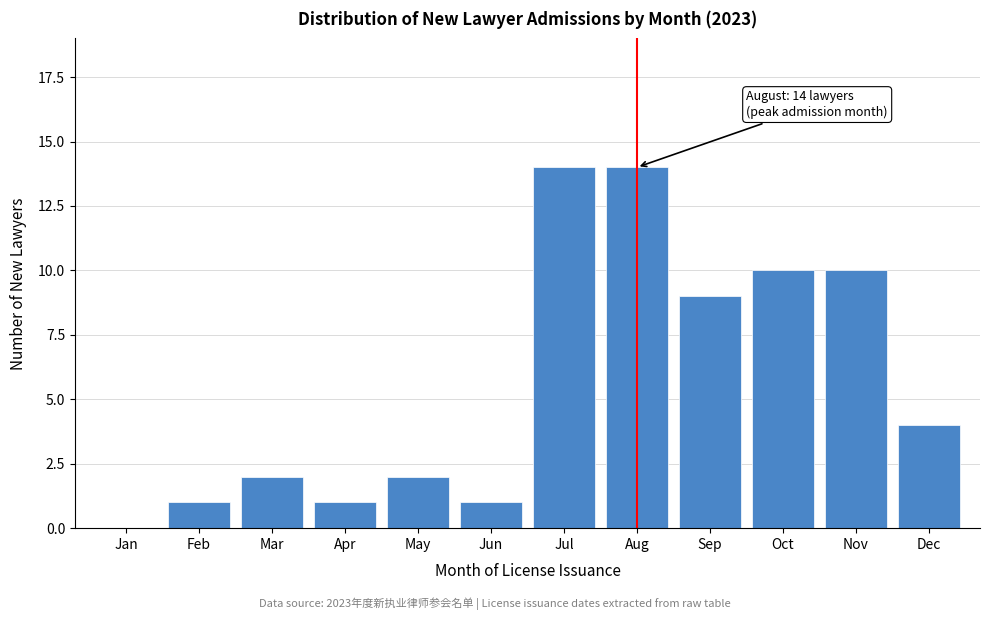

Reading left to right, list all the values displayed in this chart.

Jan=0	Feb=1	Mar=2	Apr=1	May=2	Jun=1	Jul=14	Aug=14	Sep=9	Oct=10	Nov=10	Dec=4